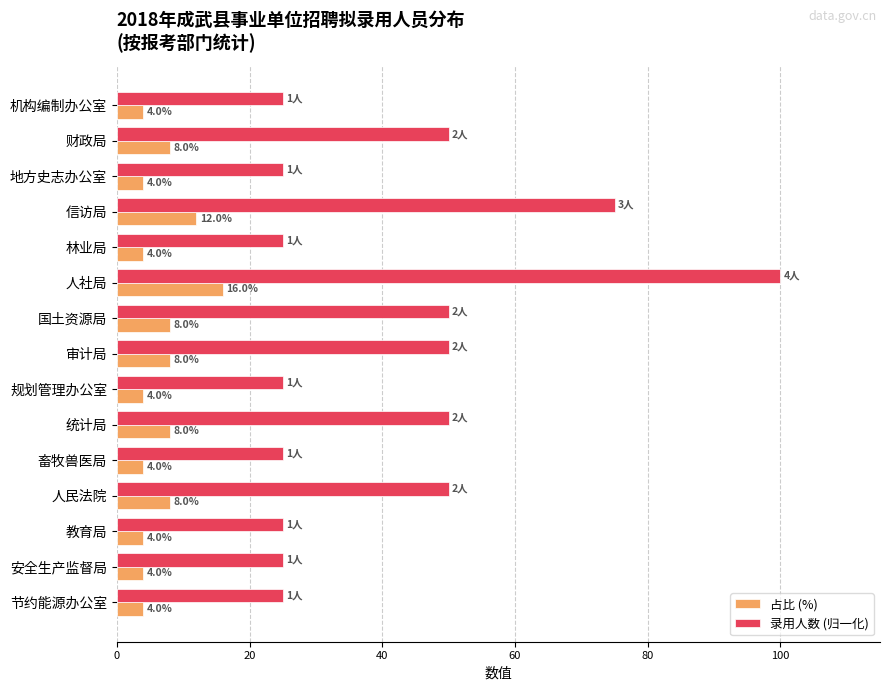

What is the spread (max minus min) of values at 地方史志办公室?

21